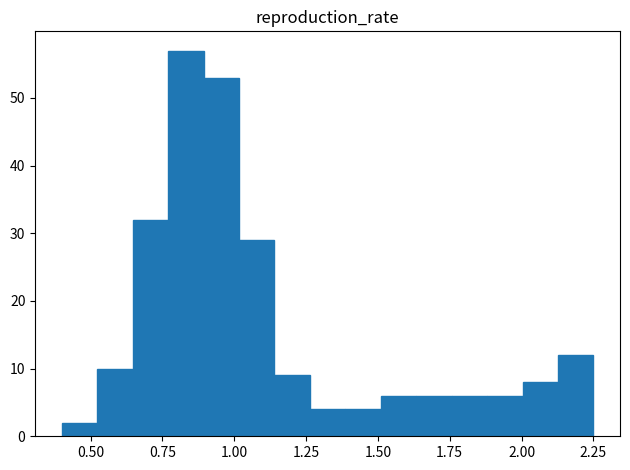

Read against the x-axis, roughly where is the centre of the tallest bar?

0.85